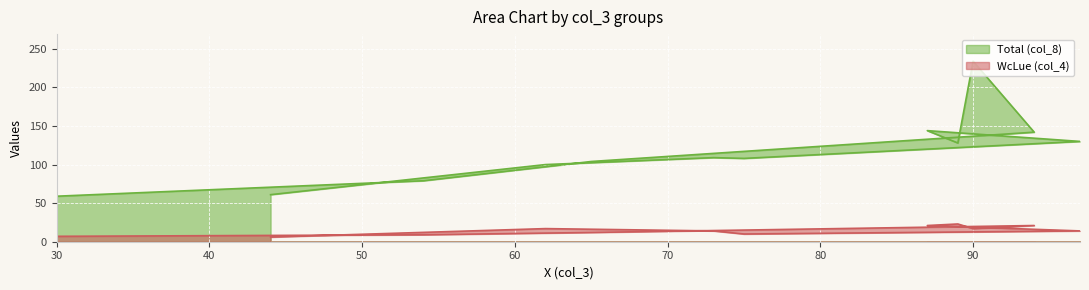

True or false: Total (col_8) and WcLue (col_4) intersect in this chart.

False